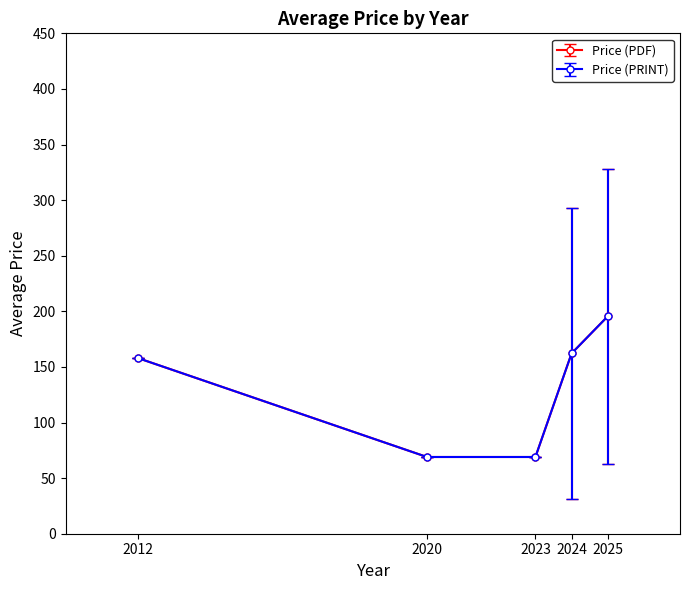

Does the chart have visible grid lines?

No